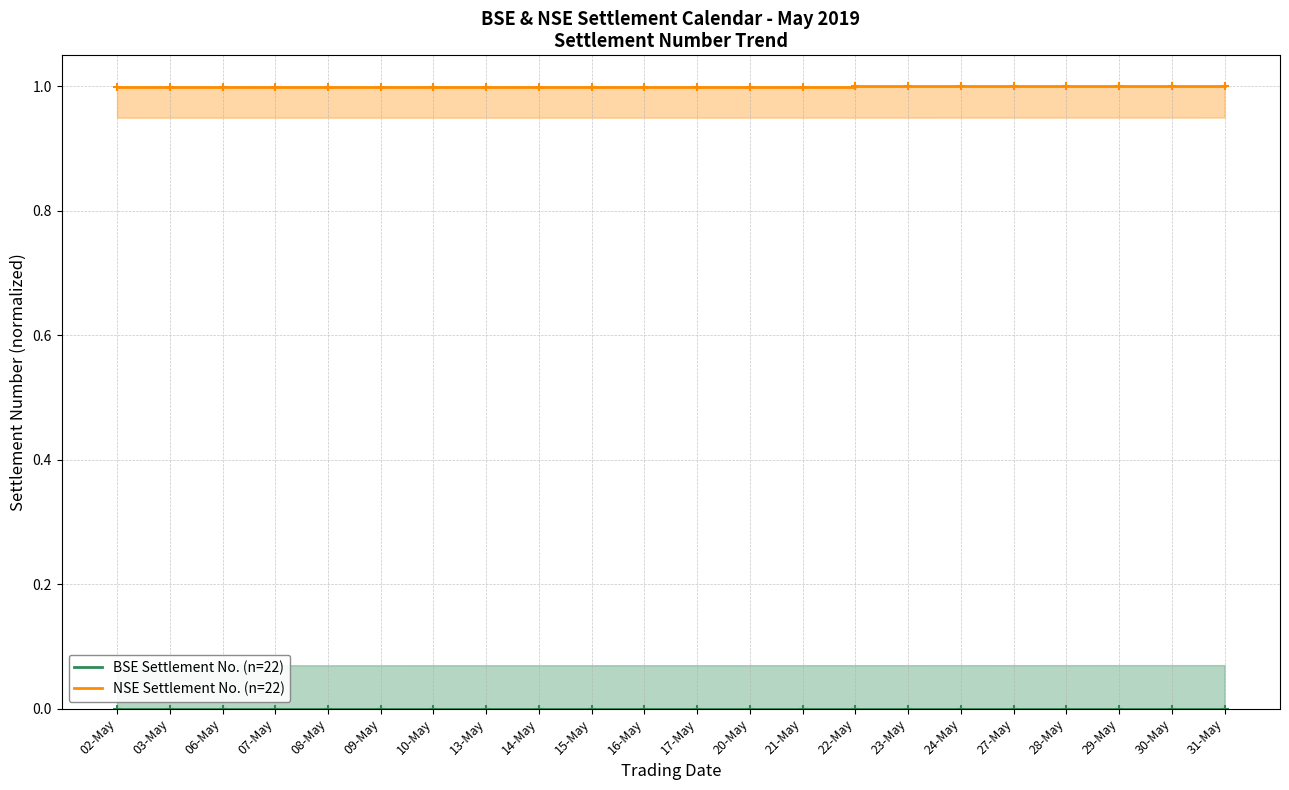

Between 30-May and 28-May, which is larger?

30-May